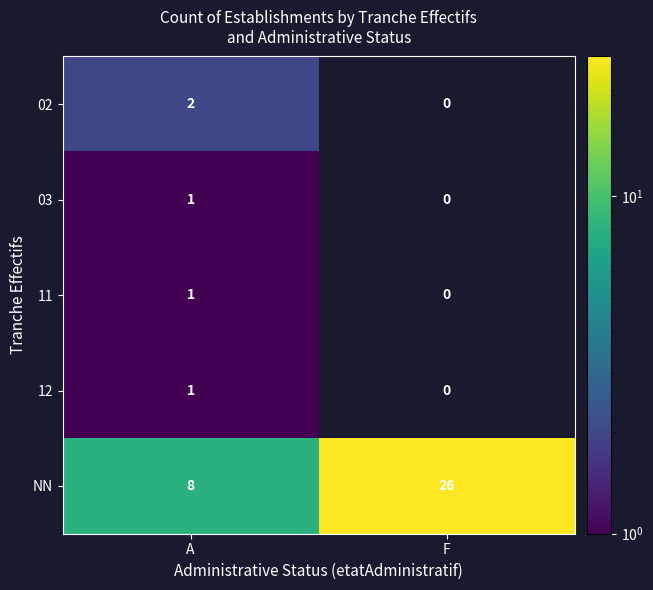

Rank the categories by NN value from lowest to highest.

A, F